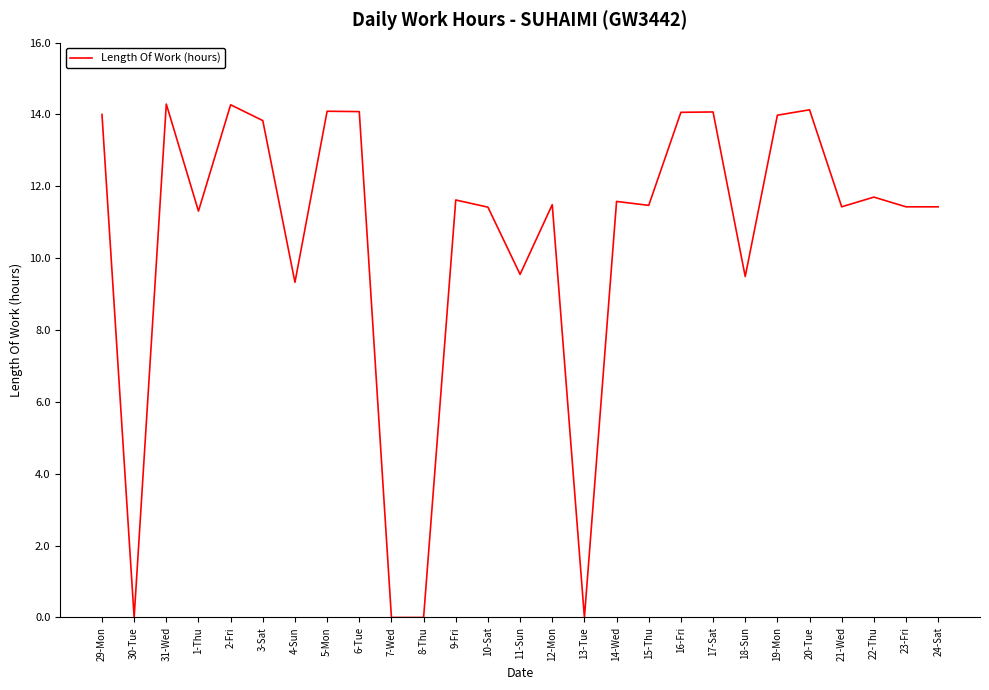

Is this an area chart (filled region under the line)?

No